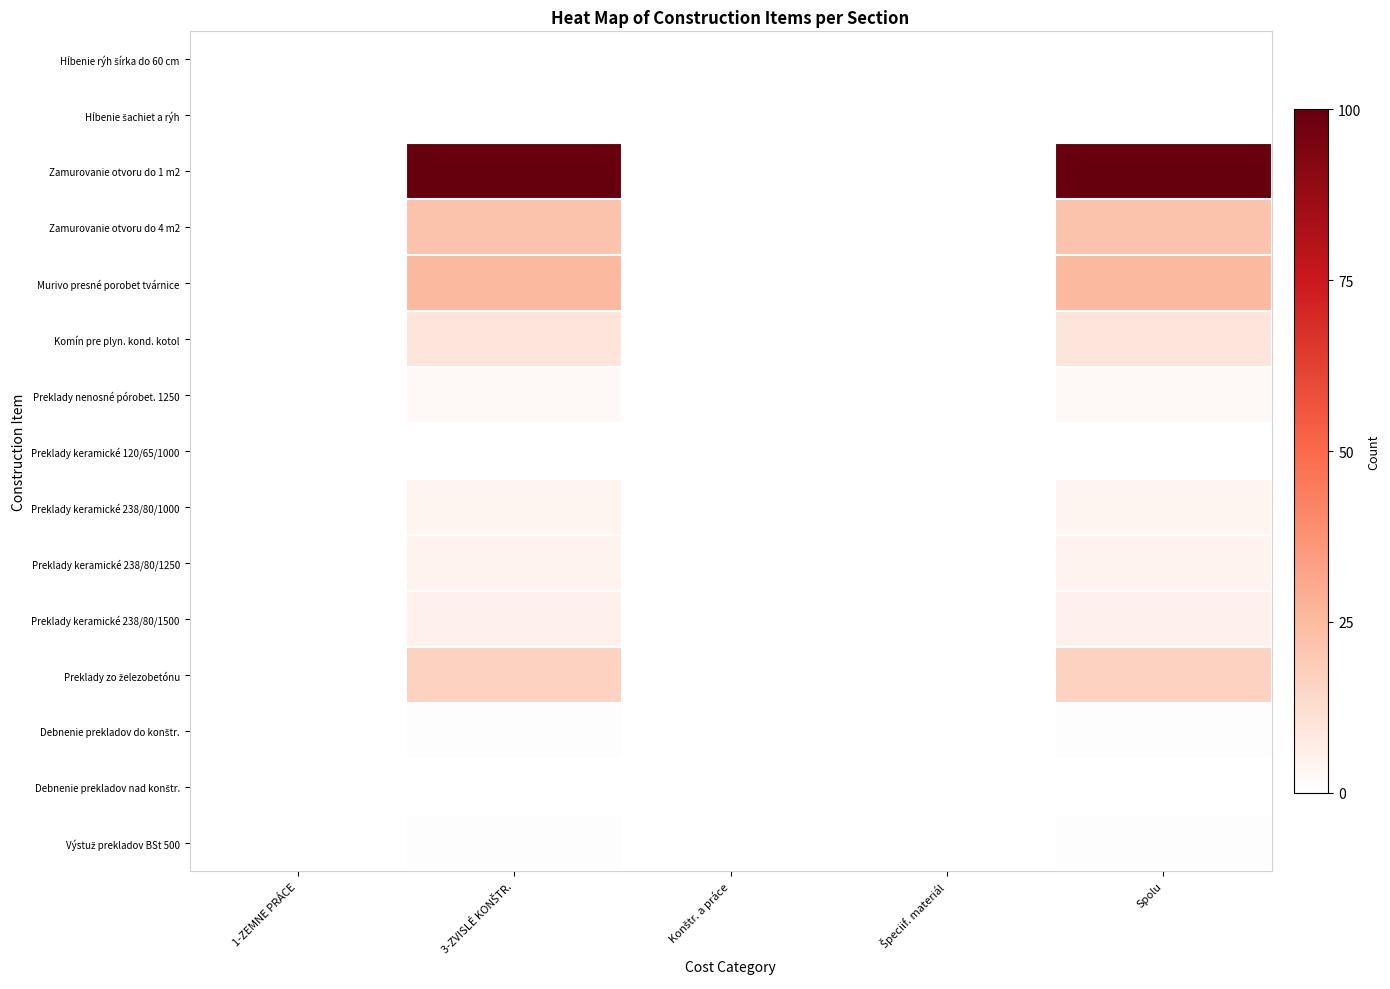

At which category does the chart reach its minimum across all series?

1-ZEMNE PRÁCE